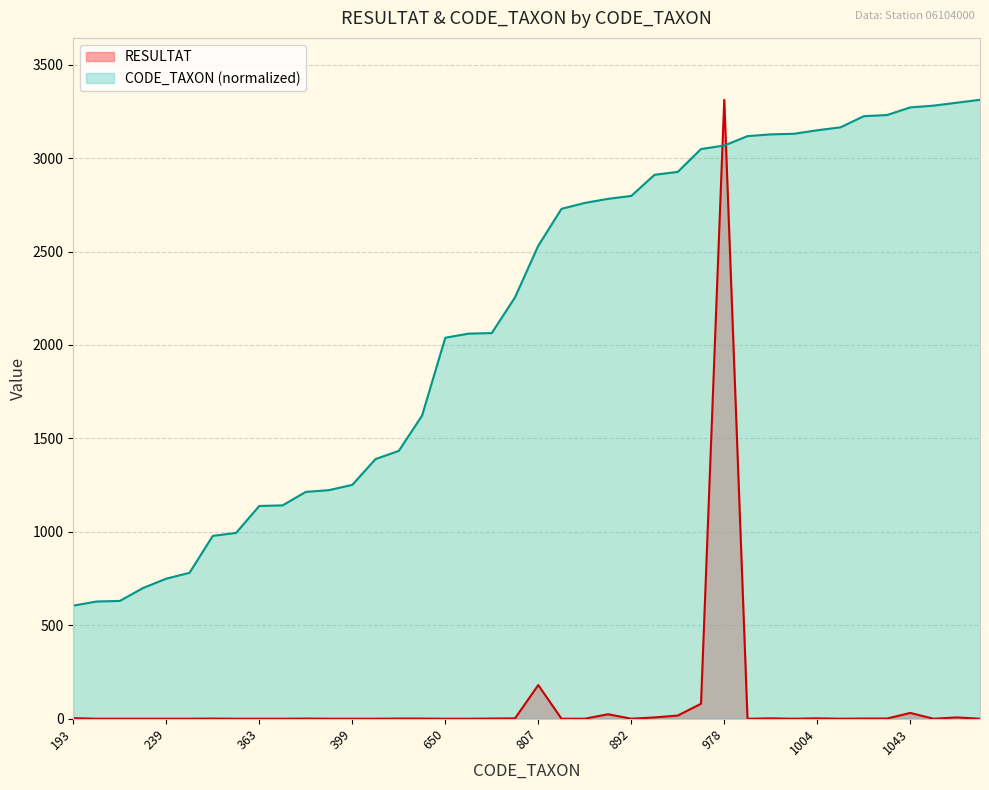

What is the value of the CODE_TAXON point at the 21st from the left?

2531.0